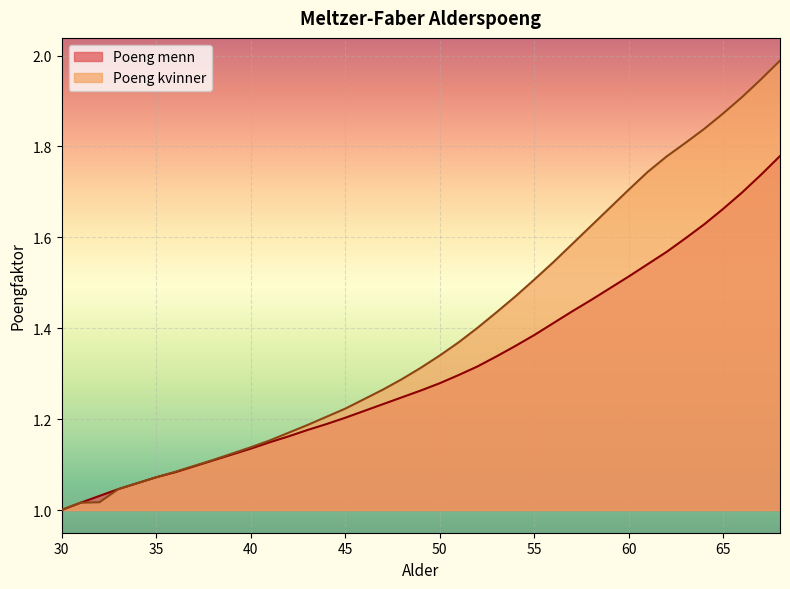

What is the value of the Poeng kvinner point at the 6th from the left?

1.1